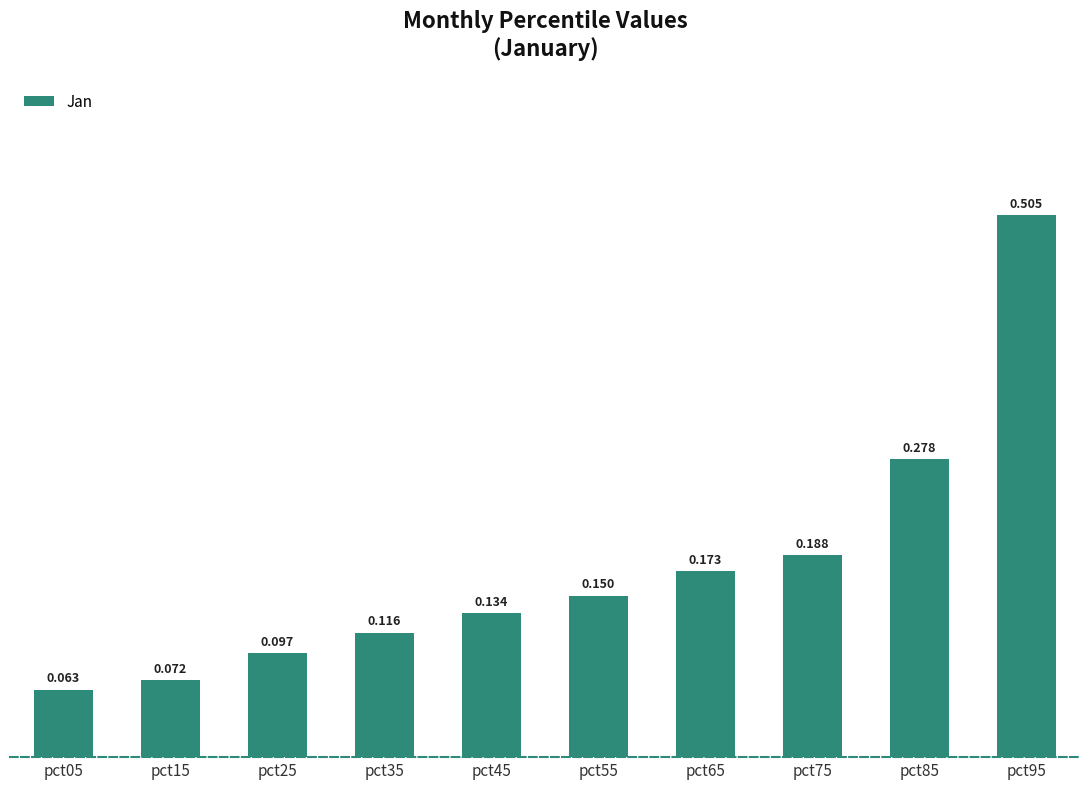

What is the difference between the maximum and minimum values?

0.4